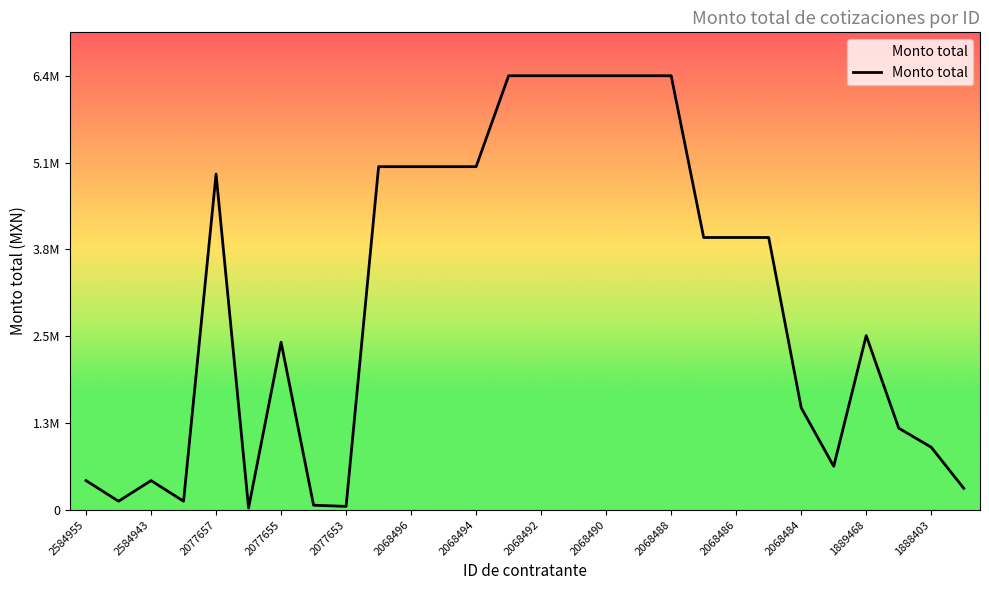

Does the chart have visible grid lines?

No